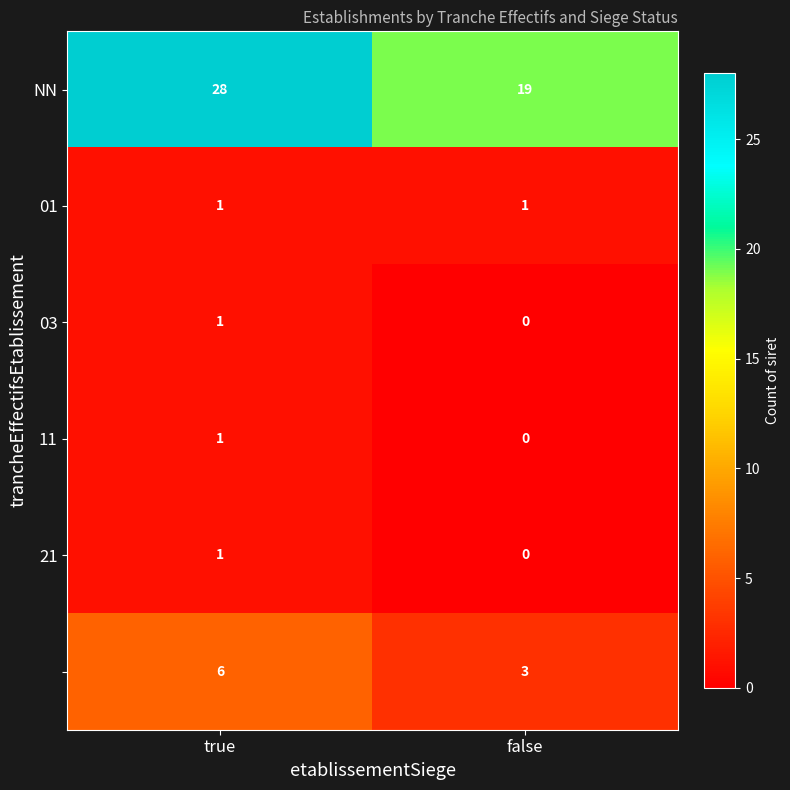

What is the spread (max minus min) of values at false?

19